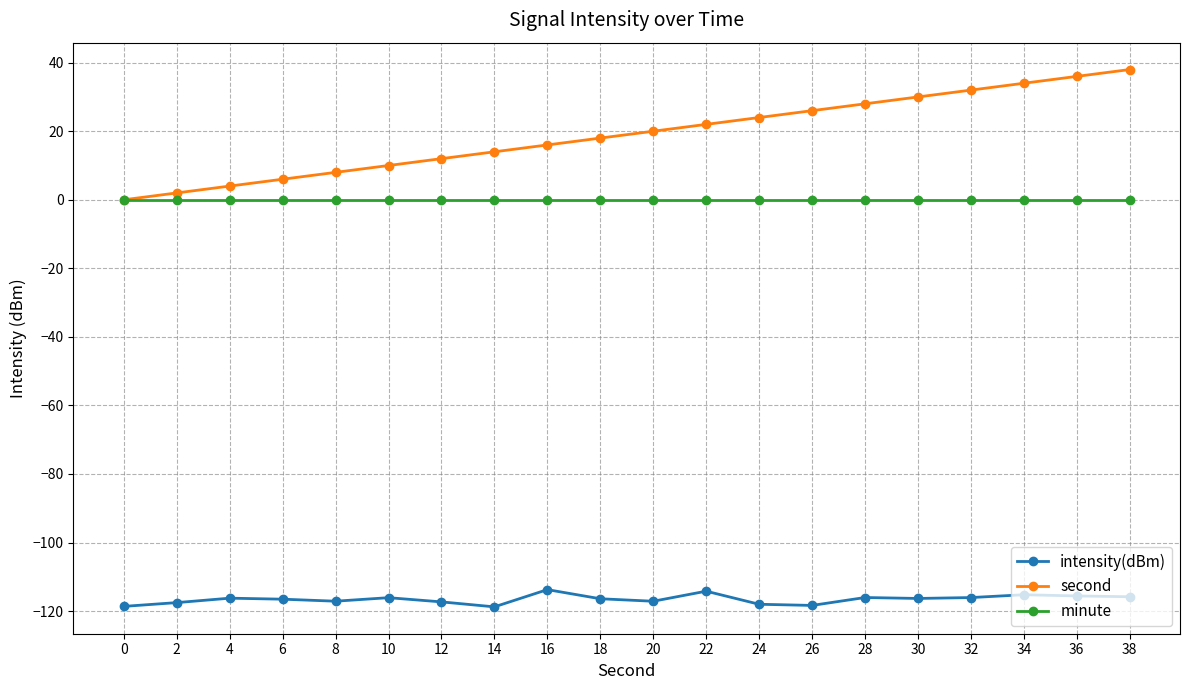

What is the sum of all intensity(dBm) values?

-2331.0